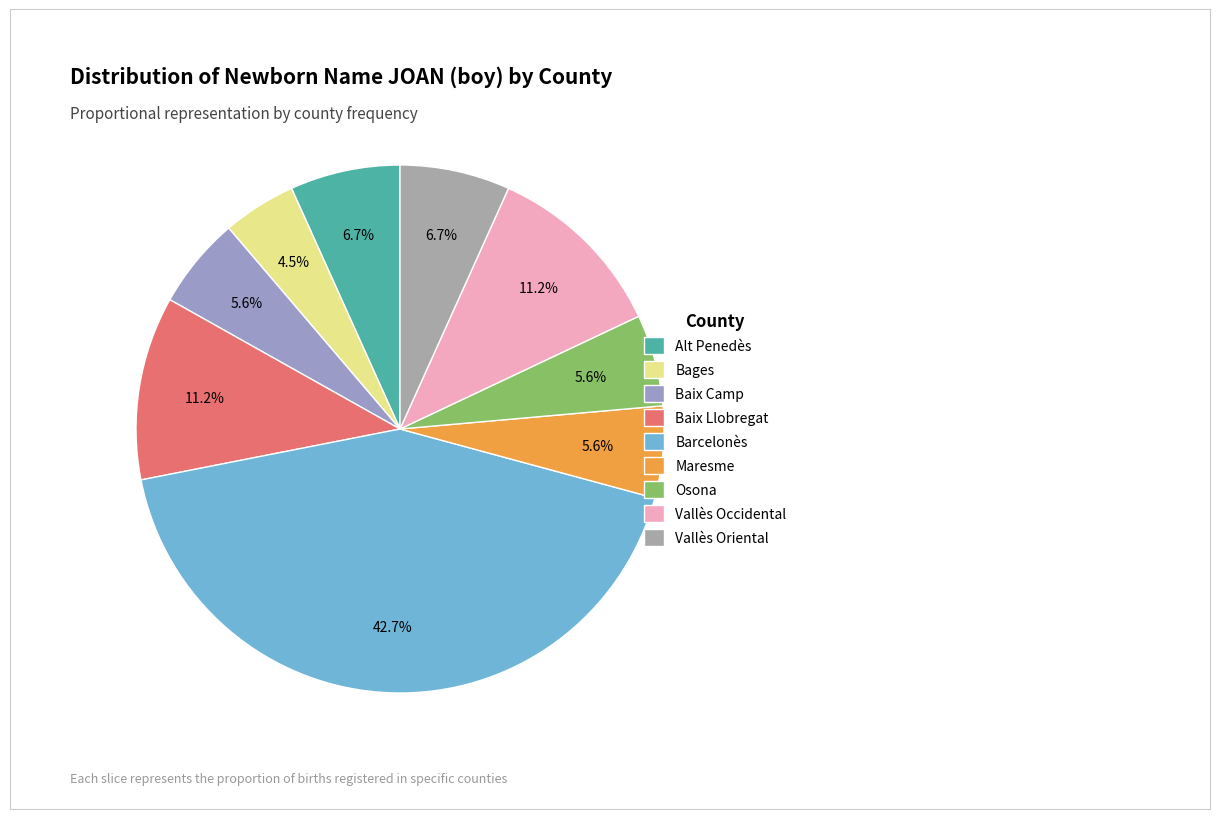

What percentage do Alt Penedès and Baix Camp together represent?

12.4%